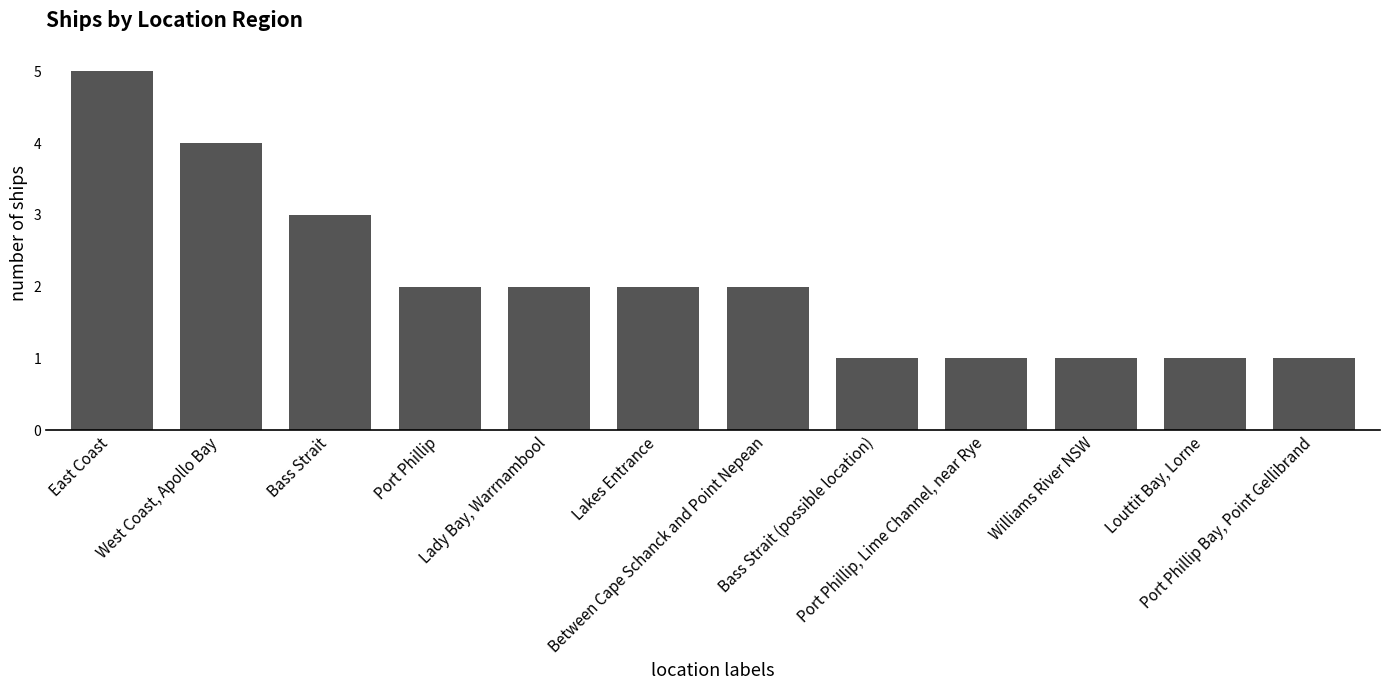

What is the difference between the second highest and minimum values?

3